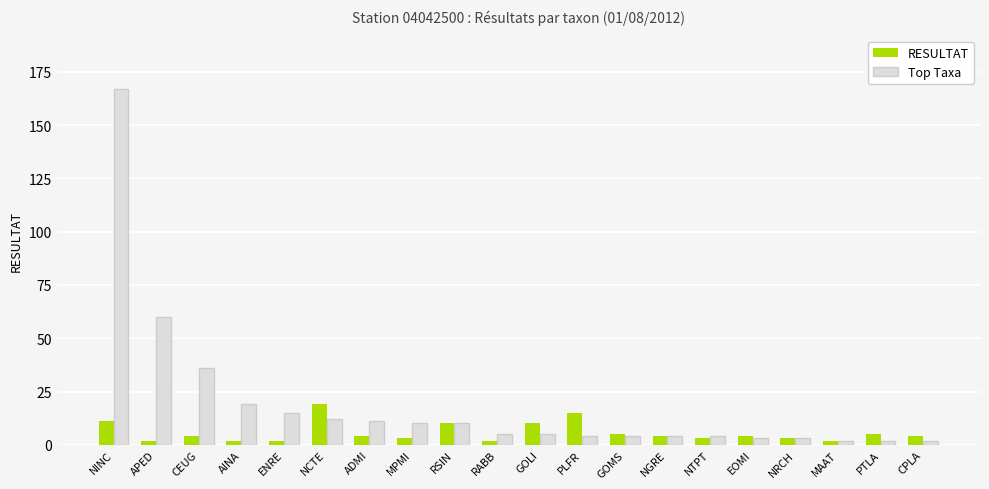

Which series has the widest spread of values?

Top Taxa